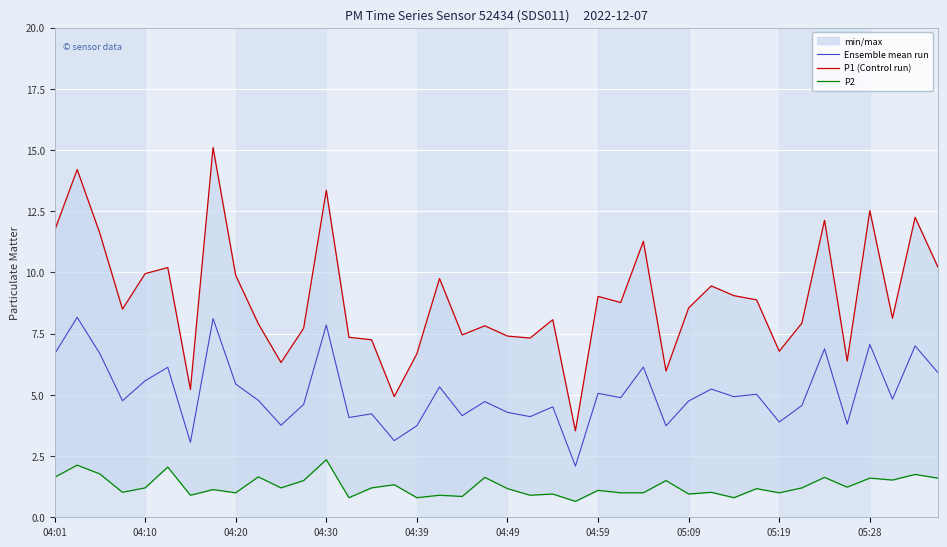

What is the maximum value for Ensemble mean run?

8.2